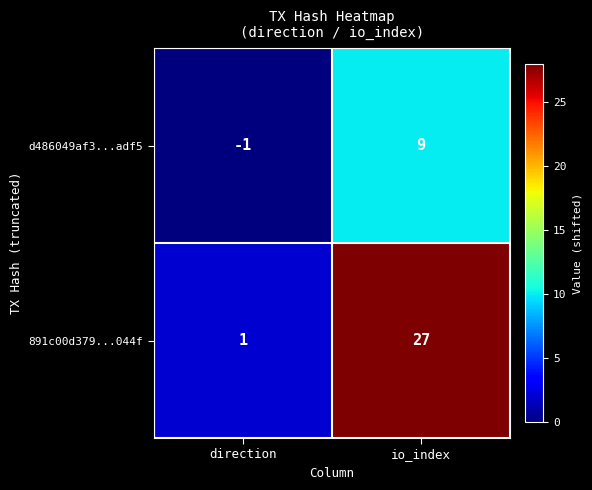

Reading left to right, what are all the values shown in this chart?

d486049af3...adf5: -1	9
891c00d379...044f: 1	27